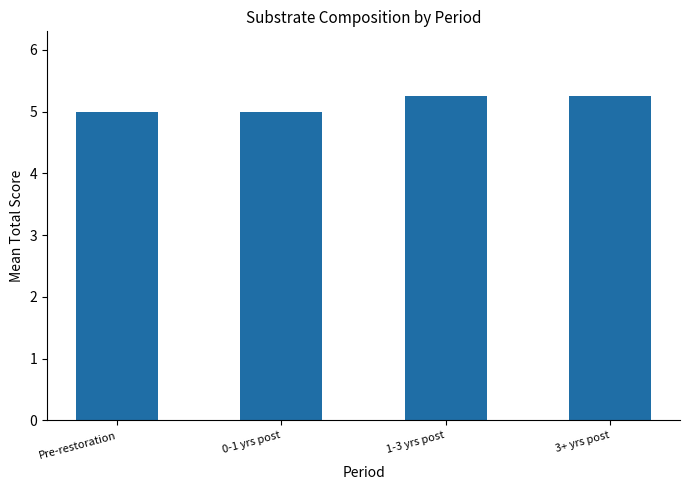

What is the average value?

5.1